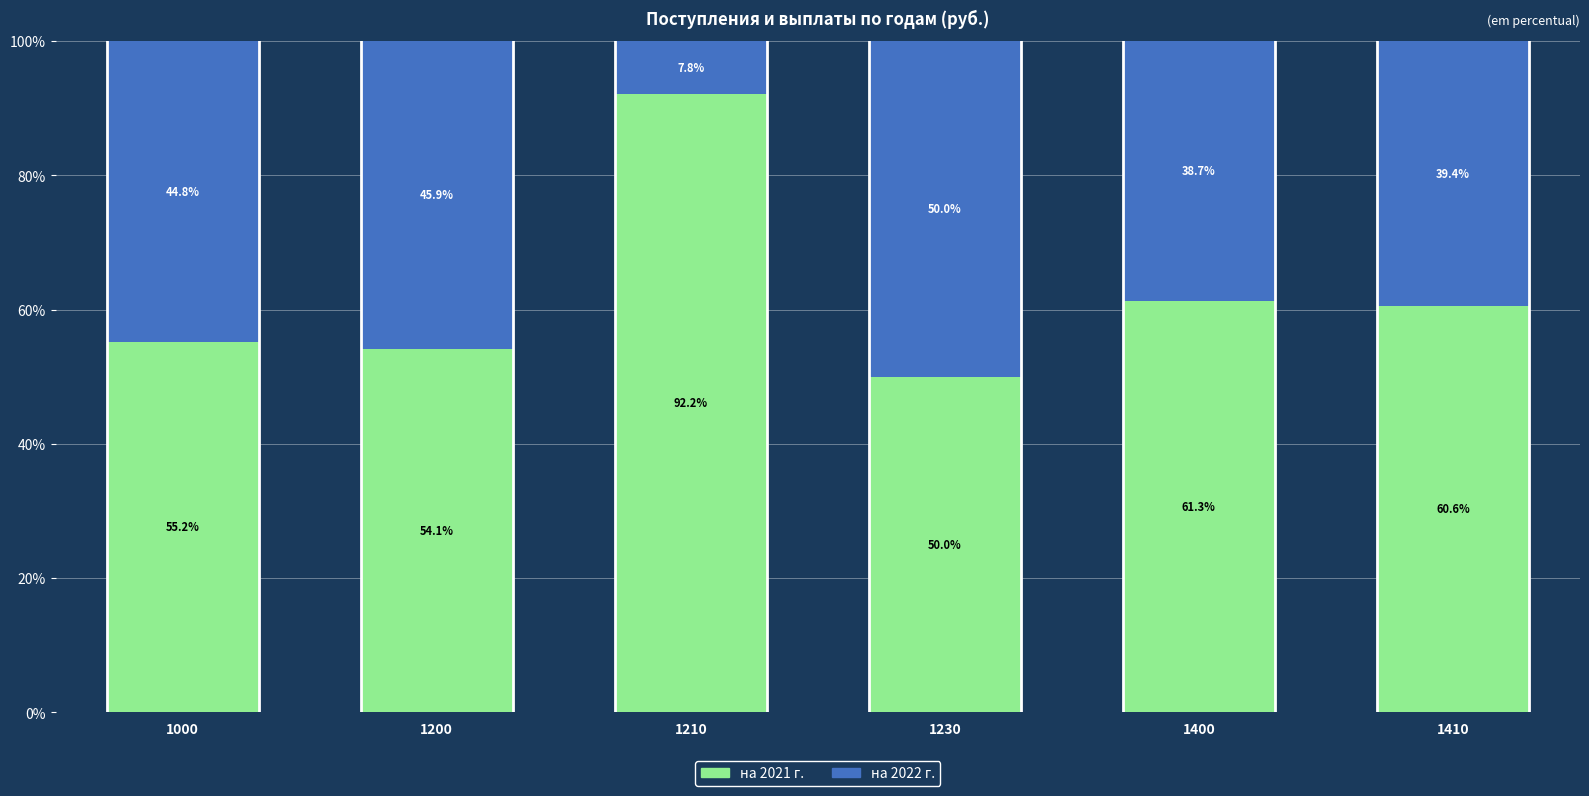

What is the total value across all series at 1230?

100.0